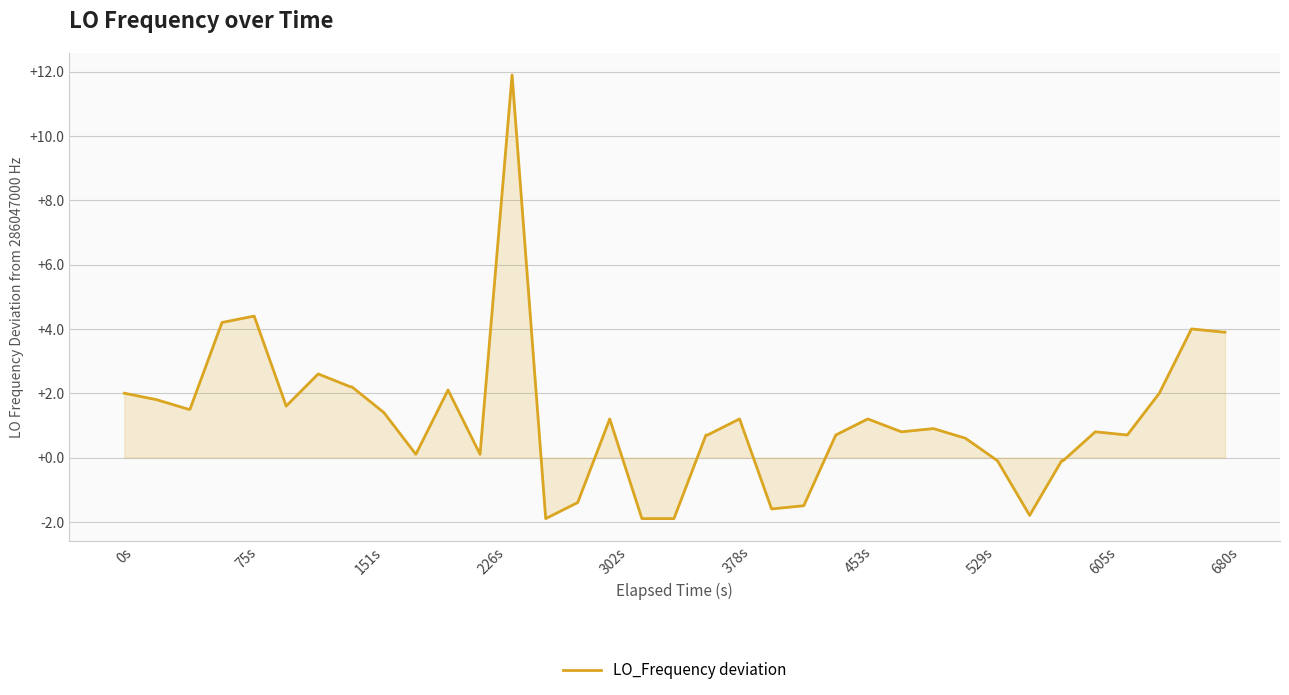

What is the minimum value shown in the chart?

-1.9